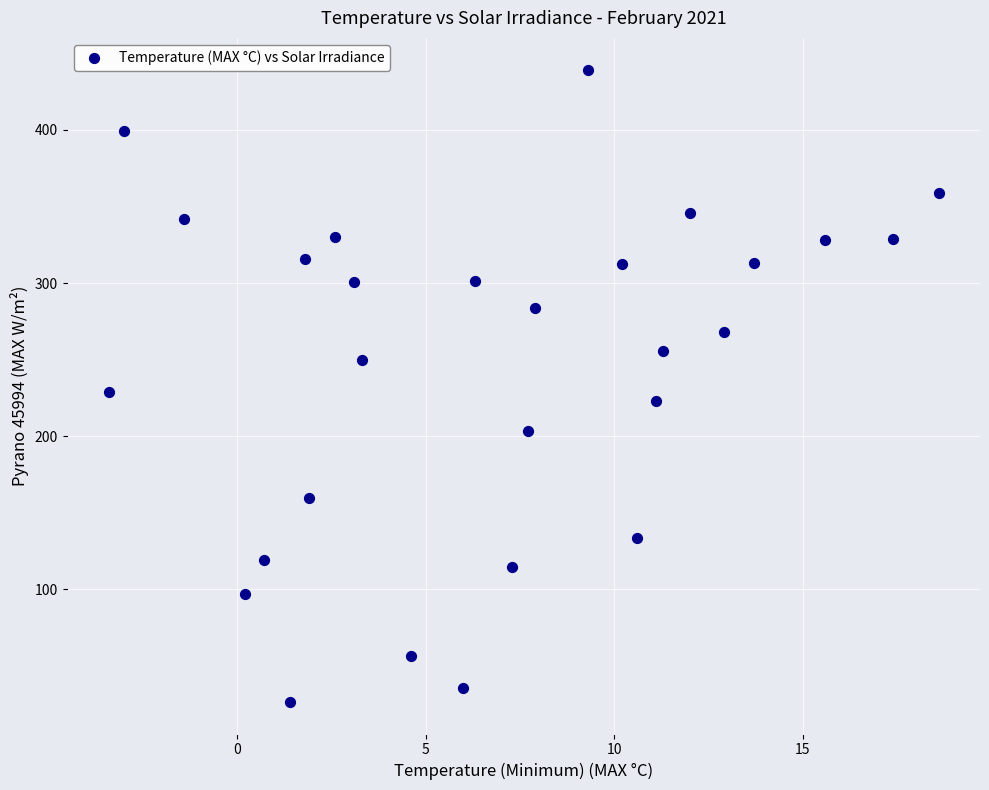

What is the range of X values (max minus min)?

22.0